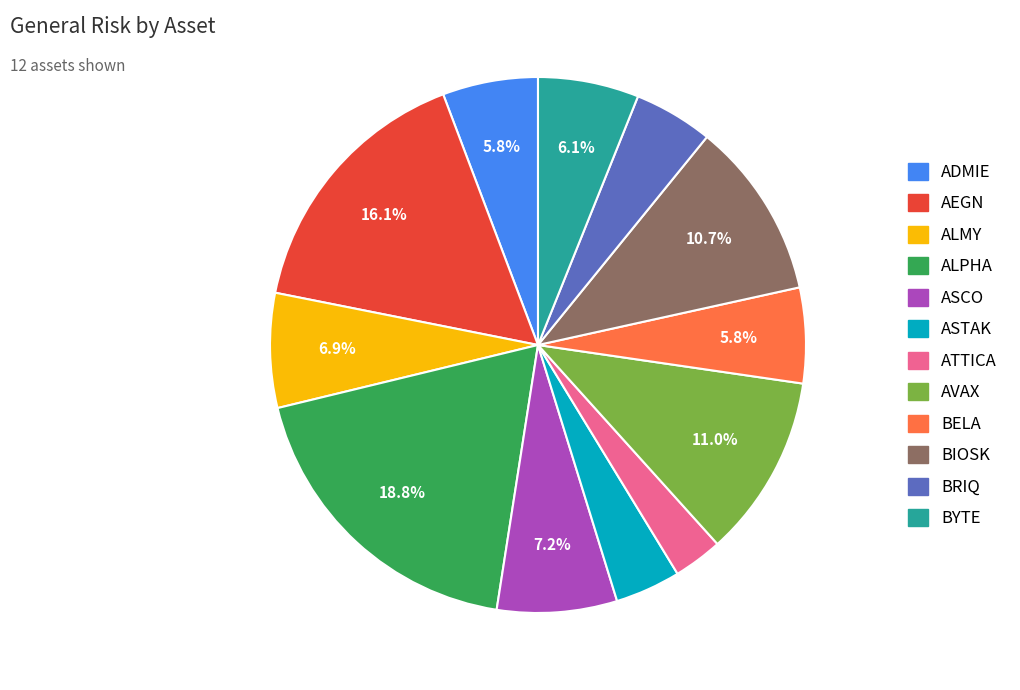

How many segments does this pie chart have?

12